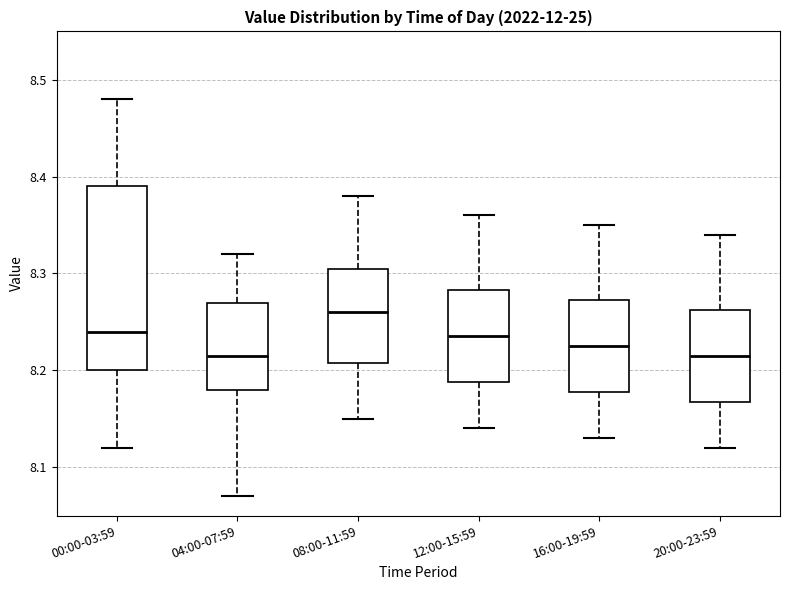

Where does the upper whisker of the box for 08:00-11:59 end on the y-axis? The values are not printed on the chart, so give them approximately, as read against the axis.

8.38